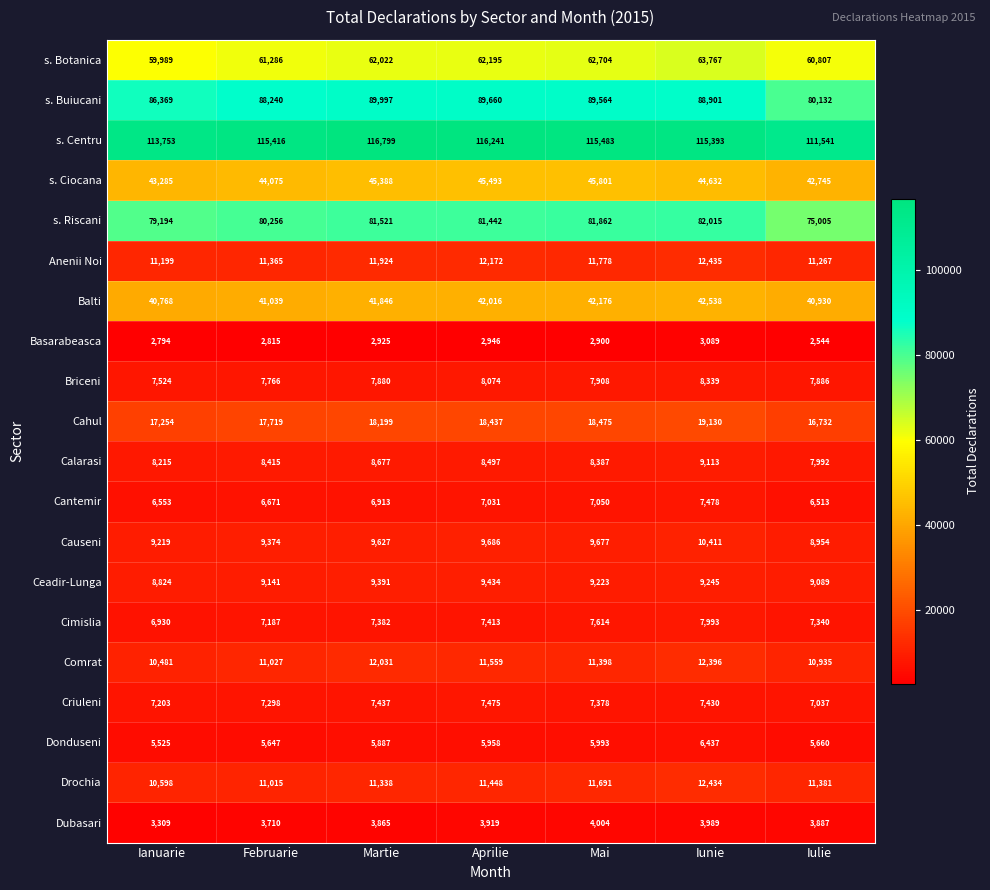

At how many categories does at least one series exceed 80729?

7